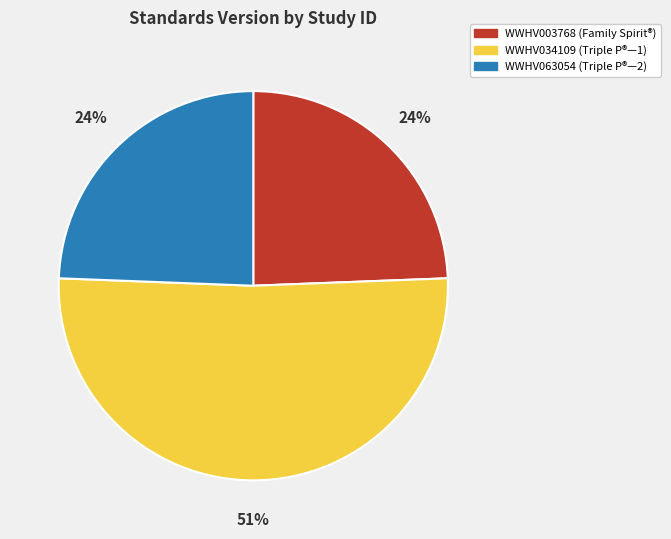

True or false: WWHV034109 accounts for 59% of the total.

False